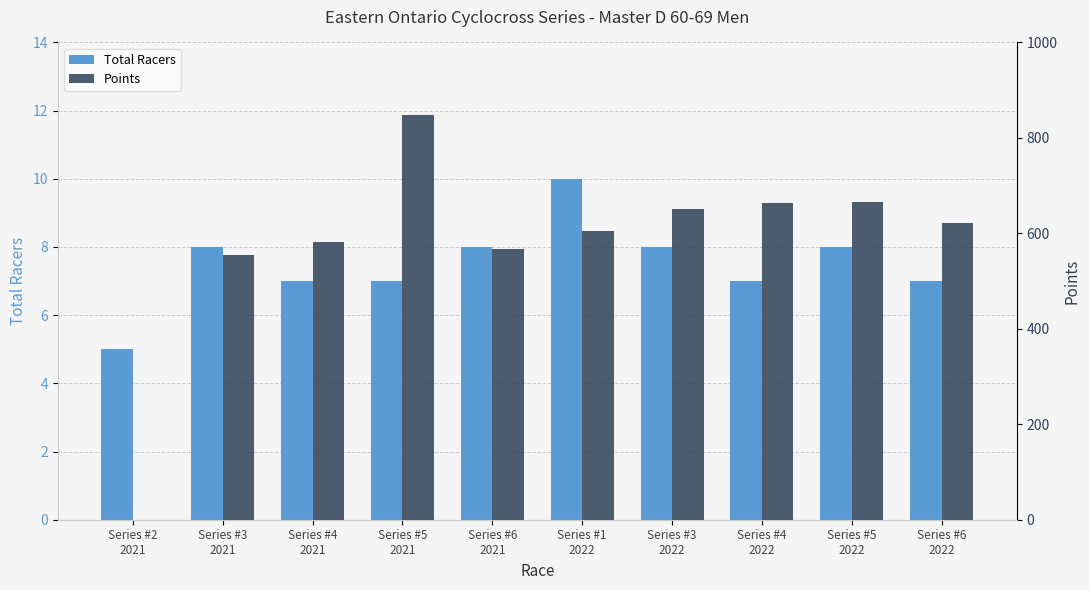

What is the label of the 4th bar from the left?

Series #5
2021